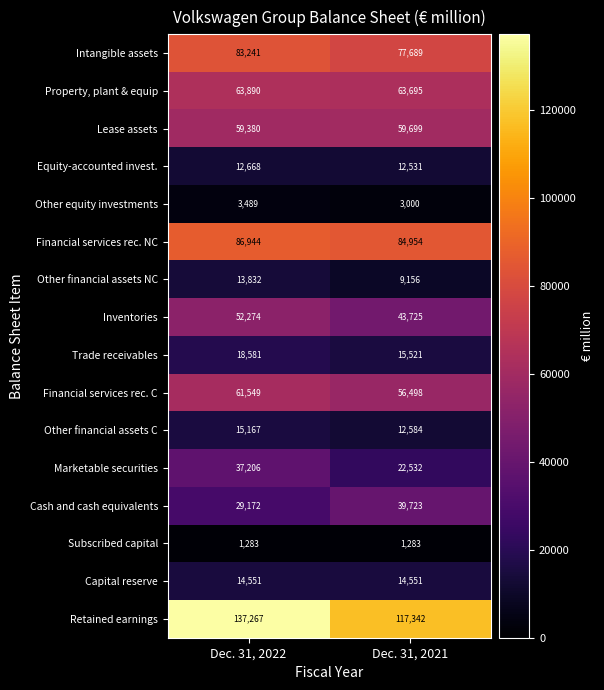

What is the sum of all Capital reserve values?

29102